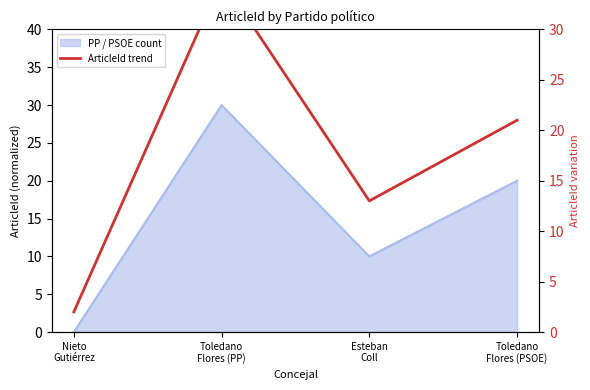

Where does the data first go above 21?

Toledano
Flores (PP)